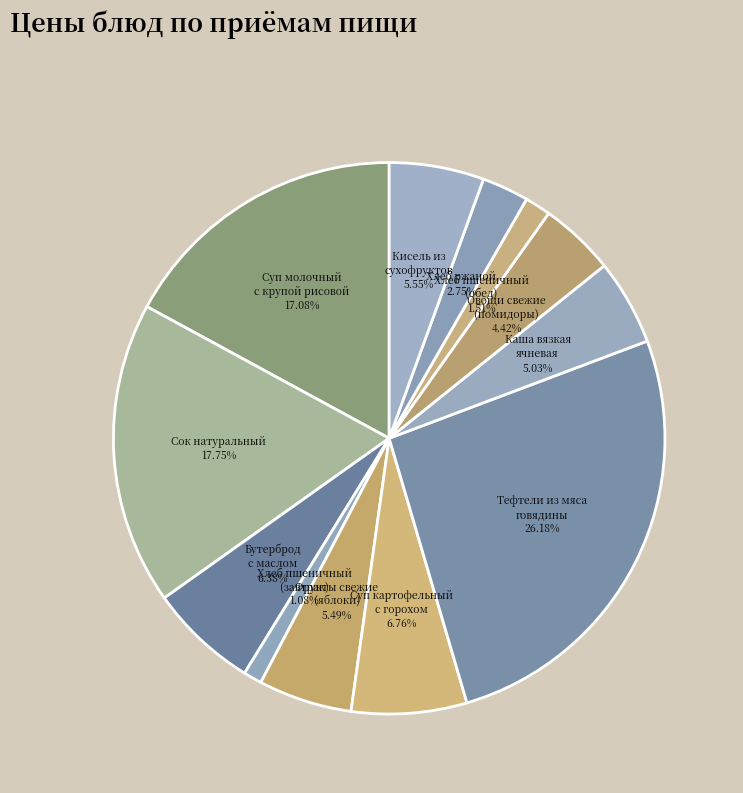

Between Хлеб пшеничный (завтрак) and Сок натуральный, which is larger?

Сок натуральный